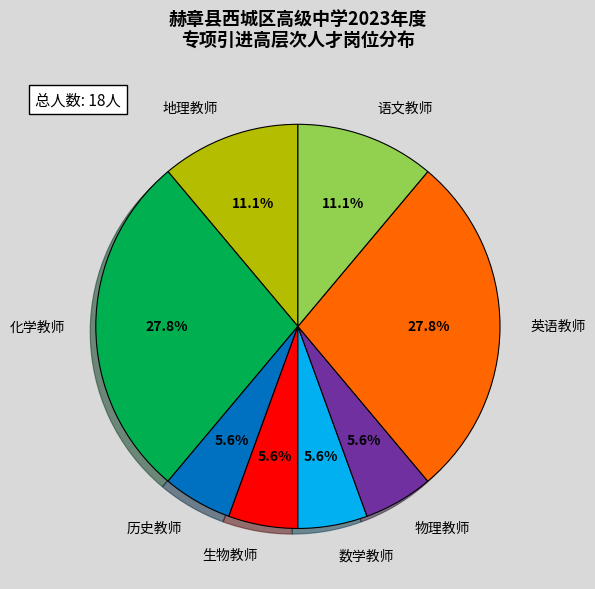

What percentage is the 英语教师 slice, to the nearest percent?

28%